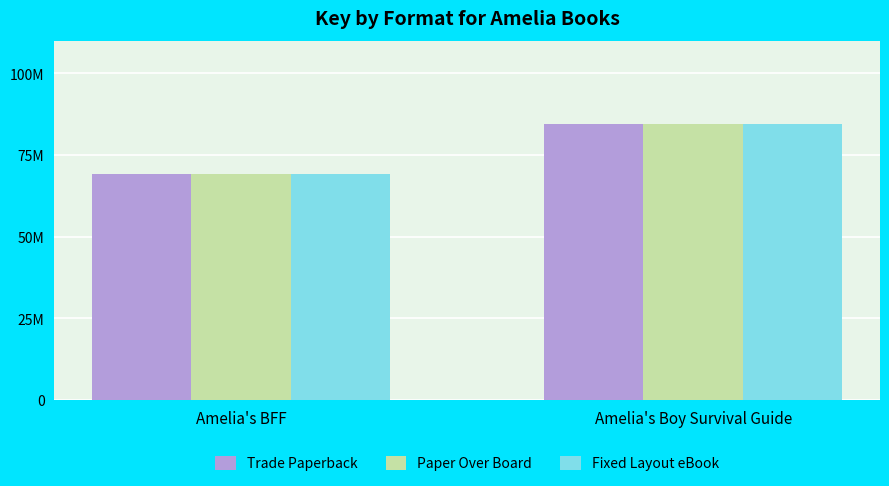

Are the bars horizontal?

No